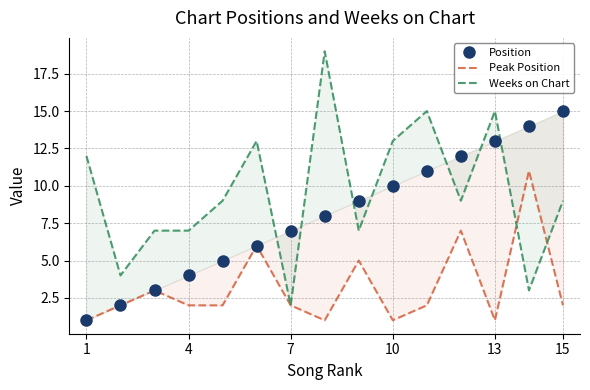

Rank the series at 13 from lowest to highest value.

Peak Position, Position, Weeks on Chart